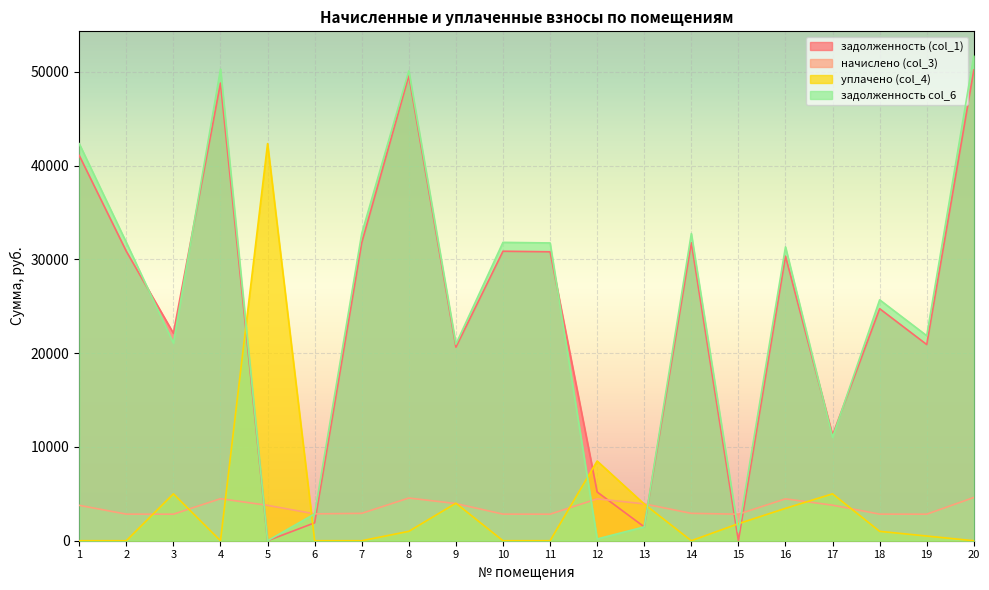

Which series has the widest spread of values?

задолженность col_6